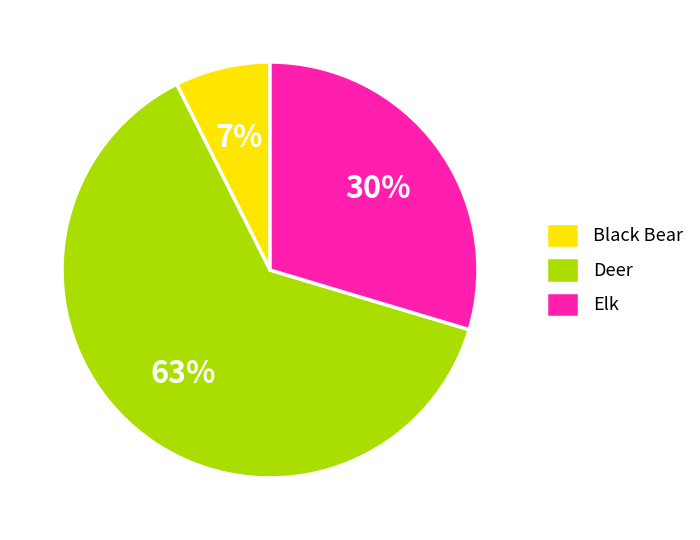

Combined, do Deer and Black Bear account for over 50%?

Yes